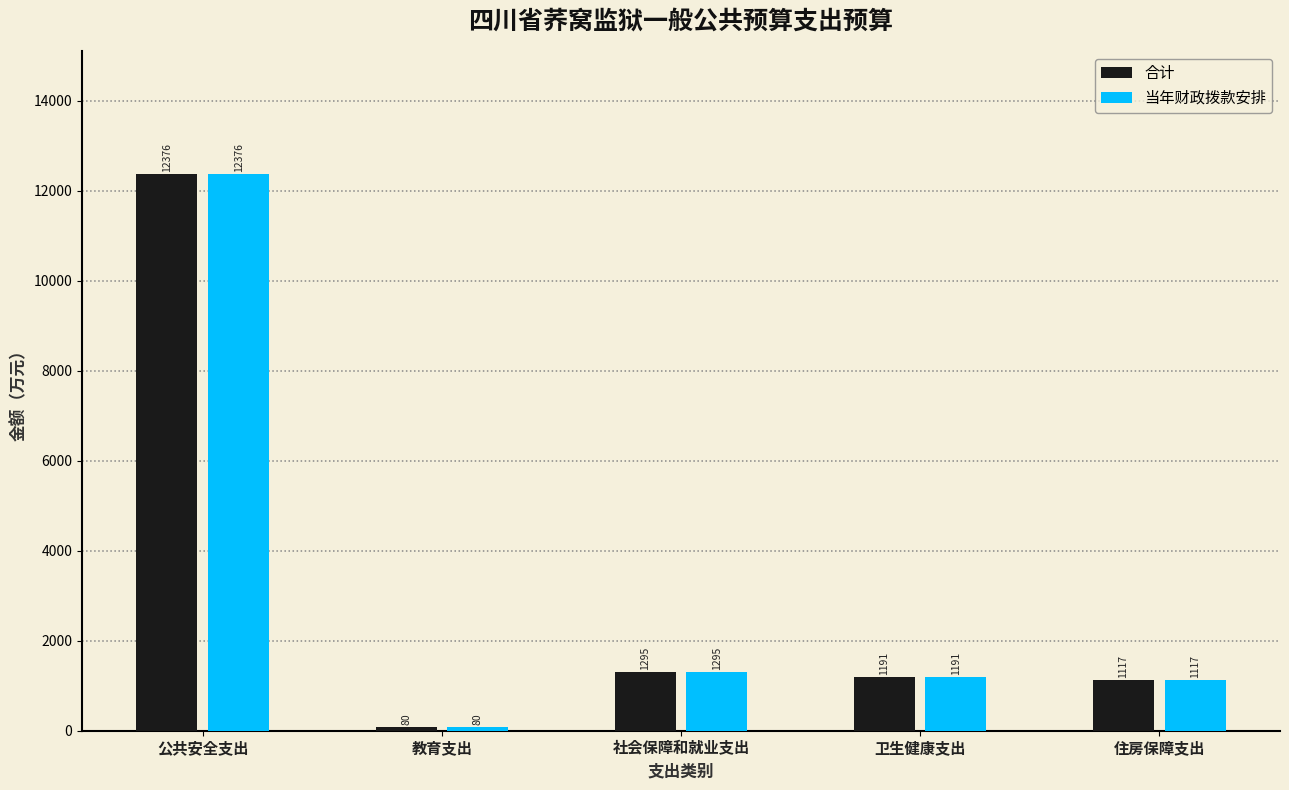

At which category is the sum across all series the highest?

公共安全支出